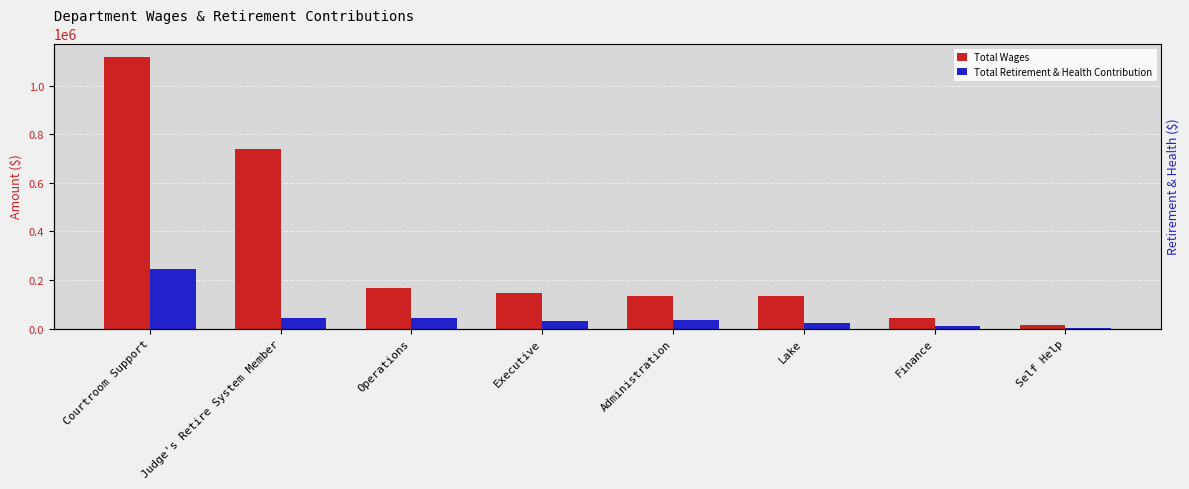

How many values in the Total Retirement & Health Contribution series exceed 35548?

3